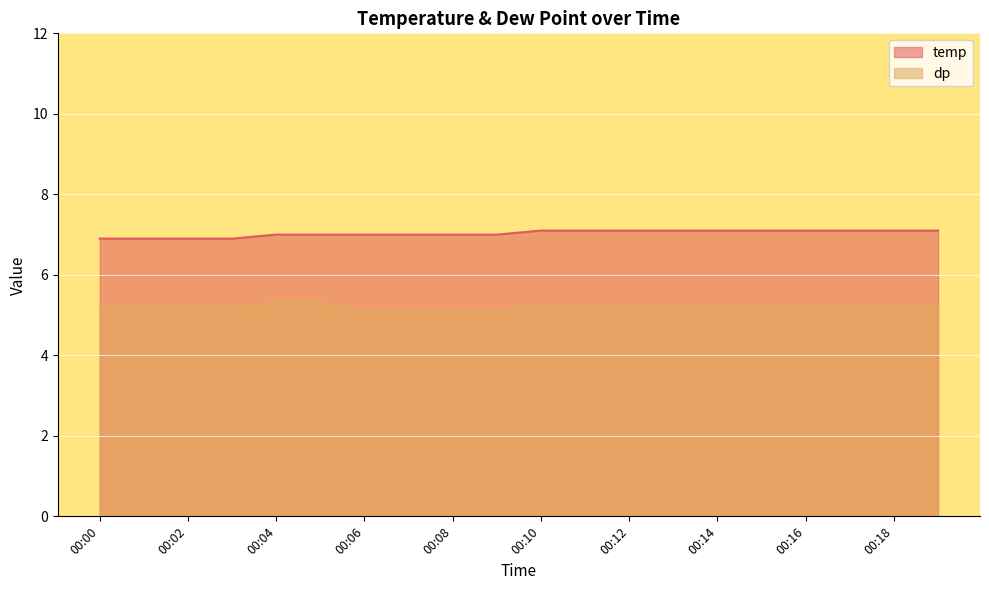

Which has a higher value, 00:13 or 00:05?

00:13